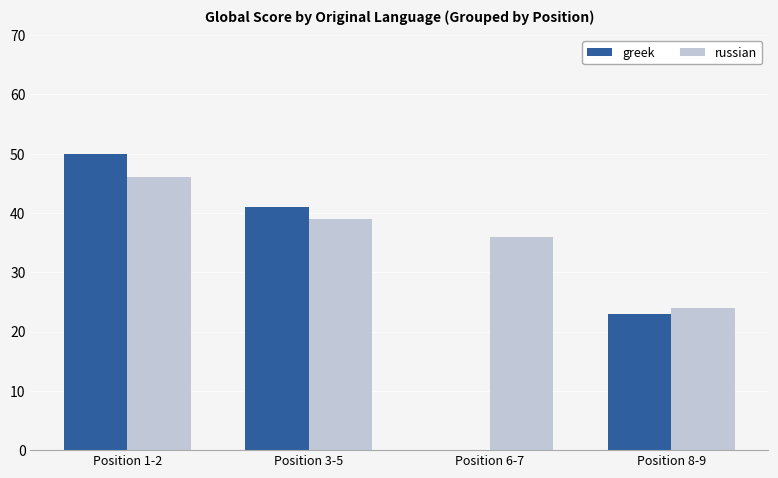

What are all the series names shown in the legend?

greek, russian